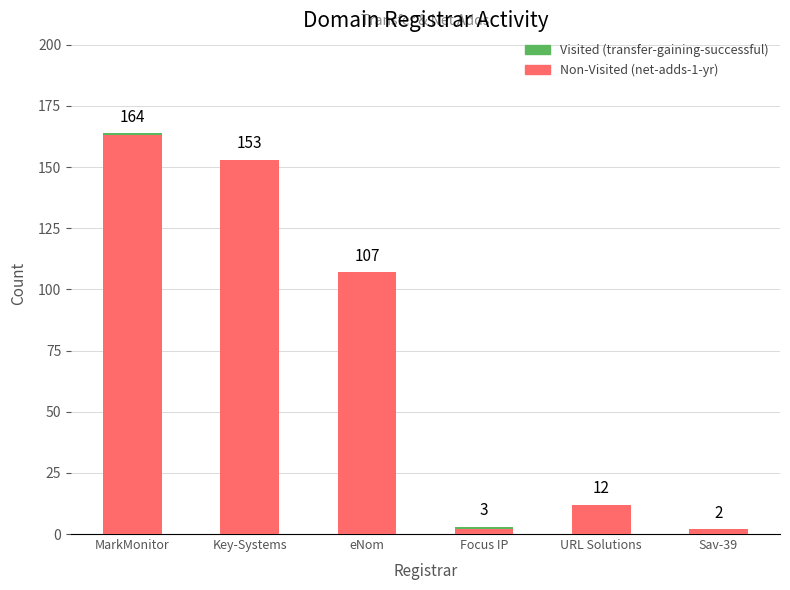

What is the highest value of the Non-Visited (net-adds-1-yr) series?

163